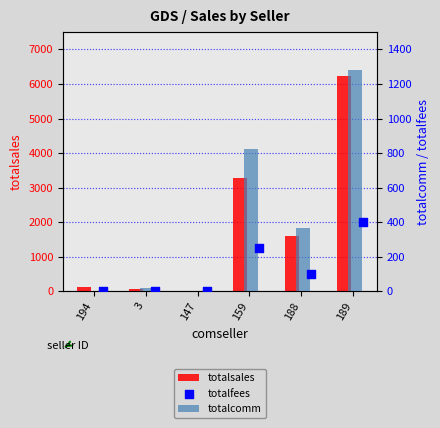

Which series has the largest Y range (max minus min)?

totalsales